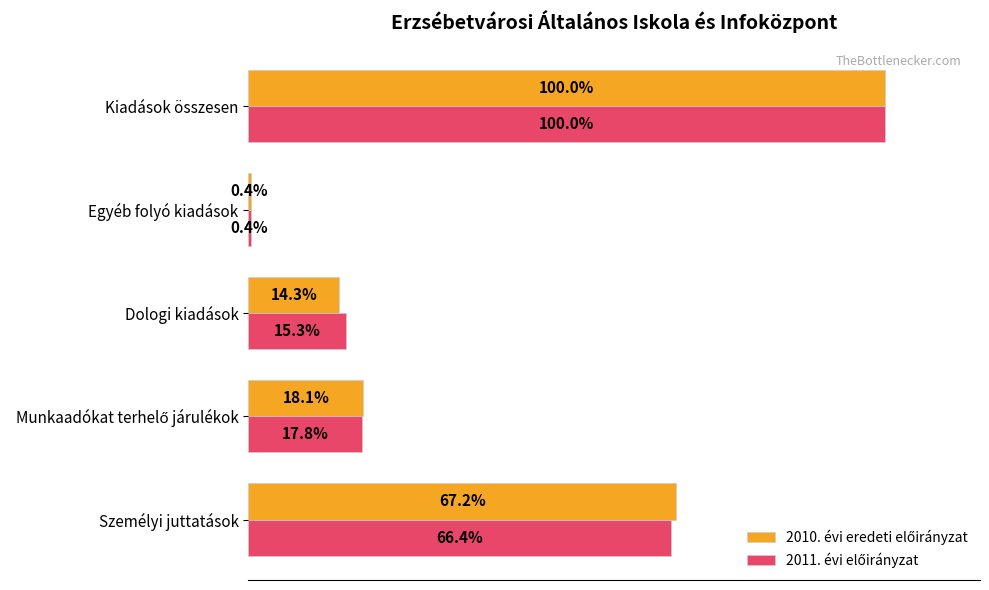

At which category is the sum across all series the highest?

Kiadások összesen